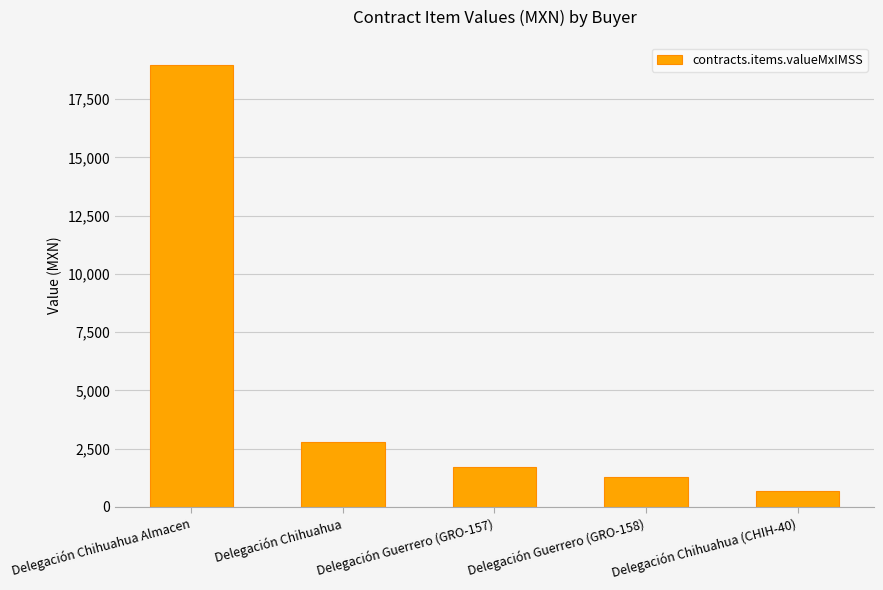

Rank the categories by value from highest to lowest.

Delegación Chihuahua Almacen, Delegación Chihuahua, Delegación Guerrero (GRO-157), Delegación Guerrero (GRO-158), Delegación Chihuahua (CHIH-40)